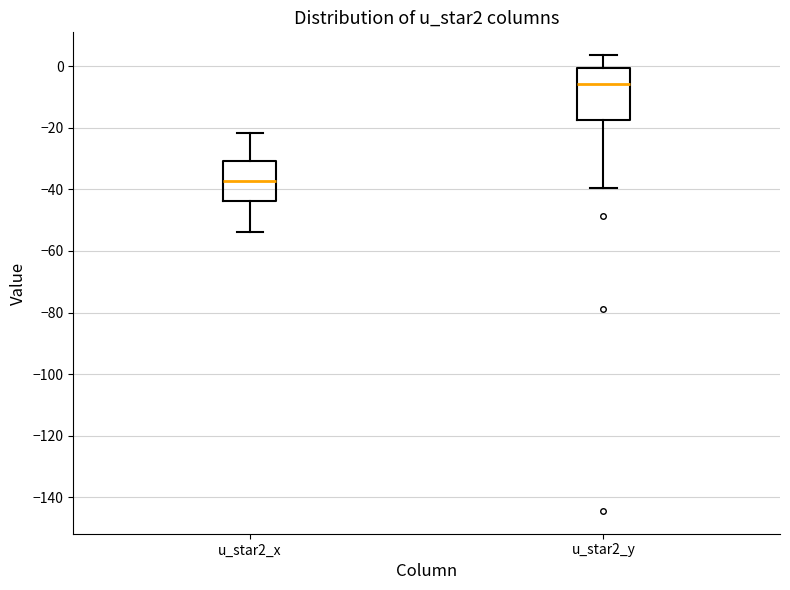

Reading left to right, read every box against the y-axis: the position of its median line, the range the box covers, and the ends of its whiskers. The values are not printed on the chart, so give them approximately, as read against the axis.

u_star2_x: median -38, box -44 to -30, whiskers -54 to -22
u_star2_y: median -6, box -18 to 0, whiskers -40 to 4